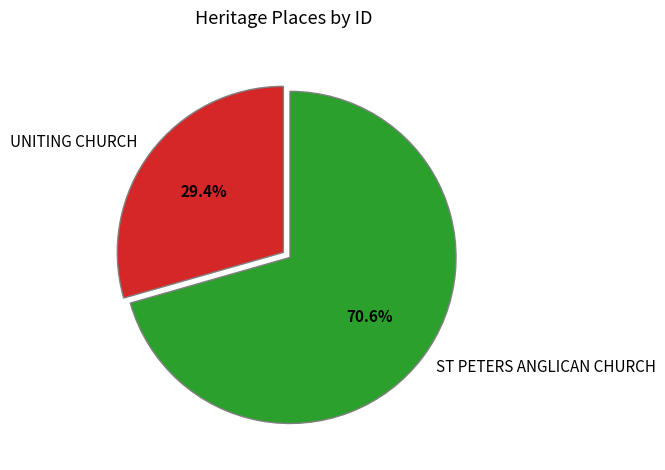

To the nearest percent, what is the difference between the ST PETERS ANGLICAN CHURCH and UNITING CHURCH slice percentages?

41%